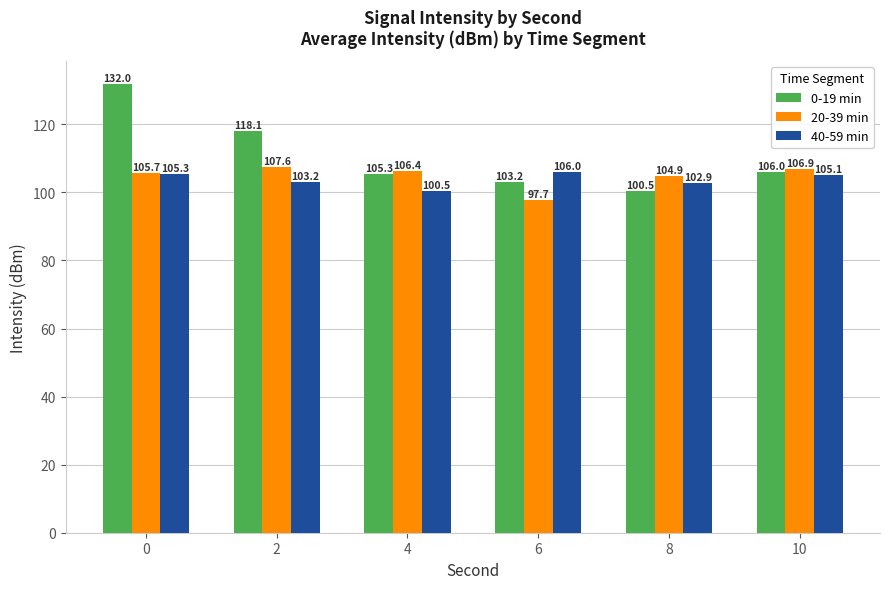

List the labels in order of 20-39 min value, largest first.

2, 10, 4, 0, 8, 6